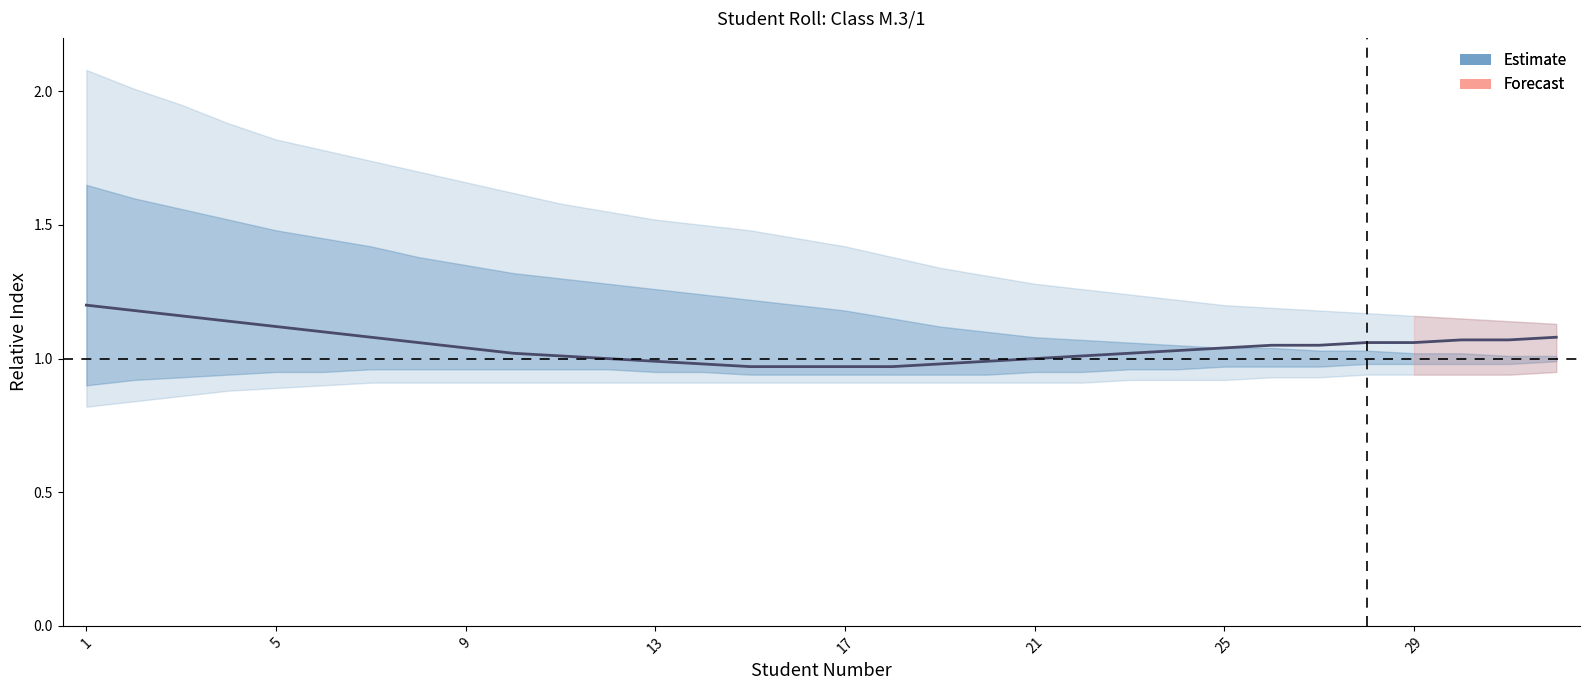

True or false: Estimate has a value of 1.5 at 25.

False